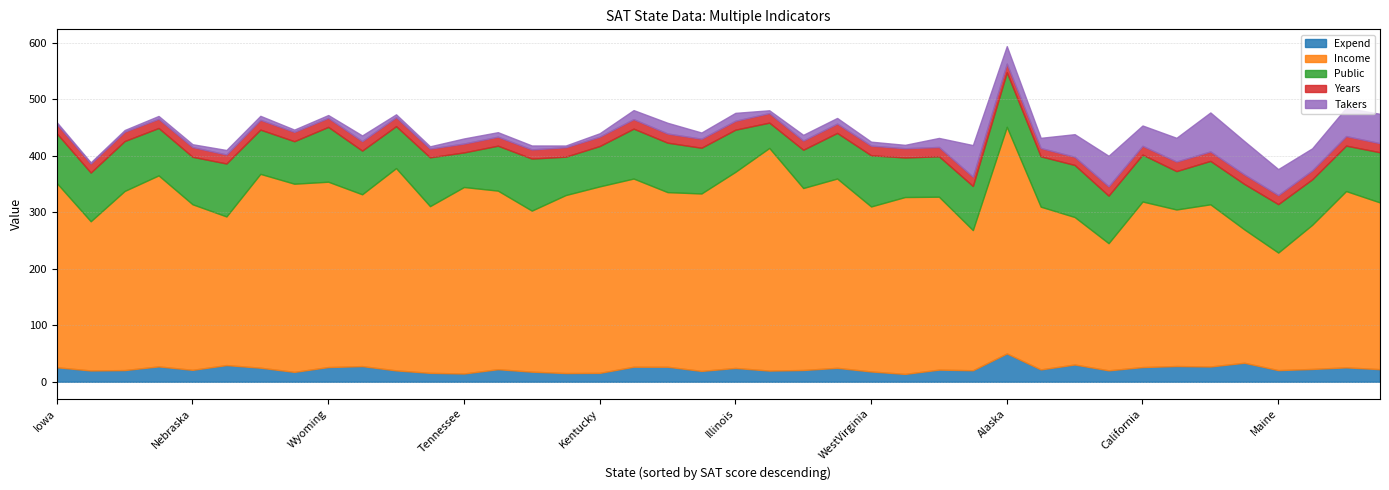

At which category is the sum across all series the highest?

Alaska